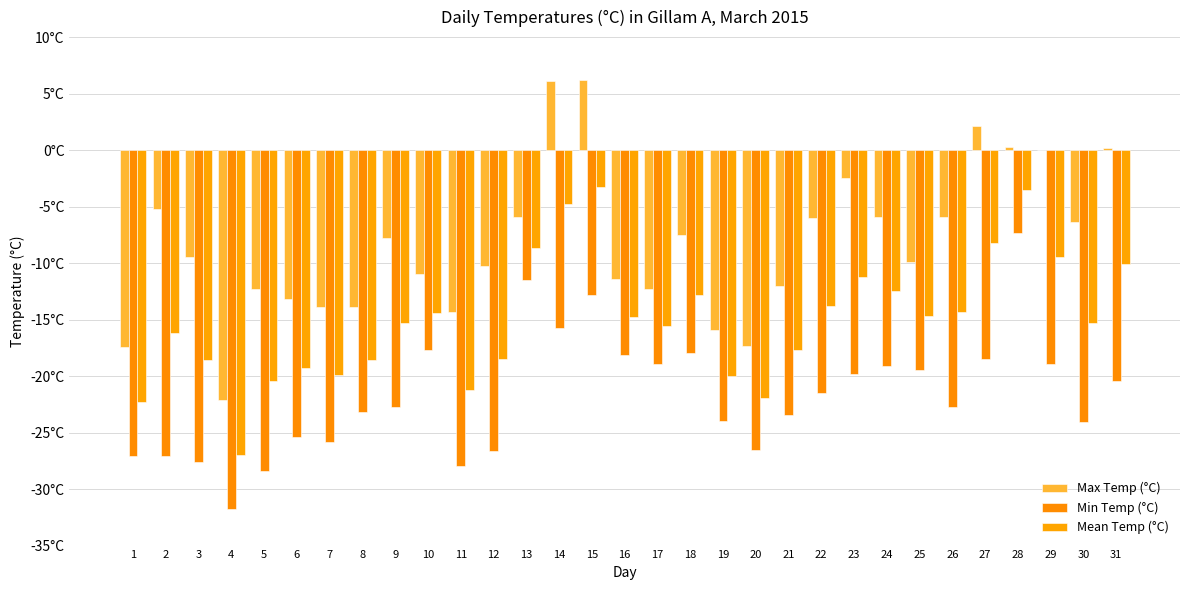

Are the bars grouped side by side (vs. stacked)?

Yes